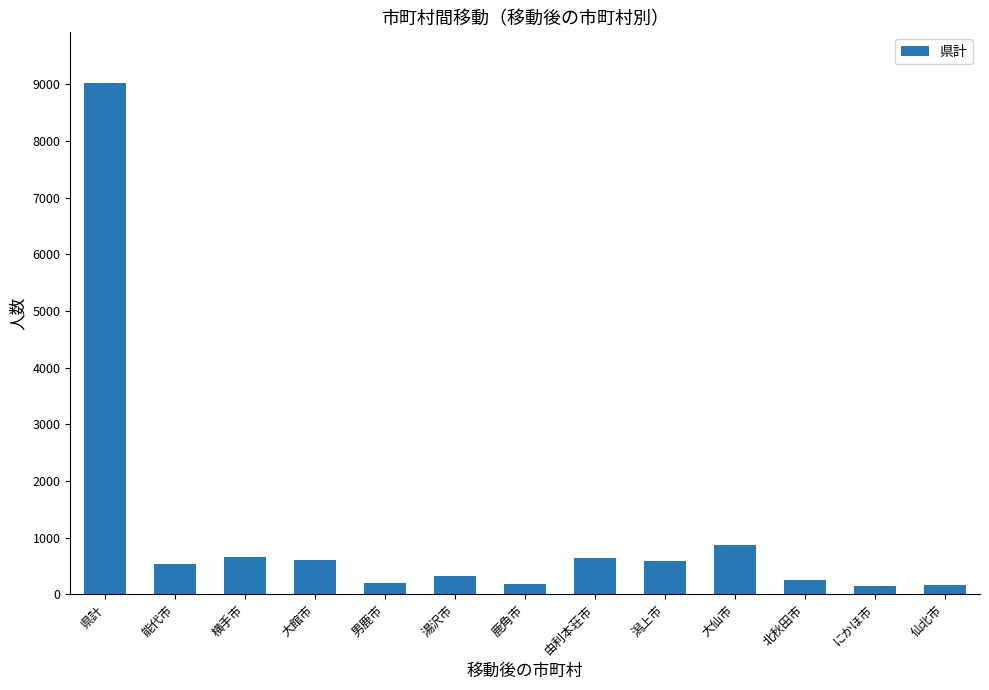

The chart shows a value of 604 at 大館市. True or false?

True